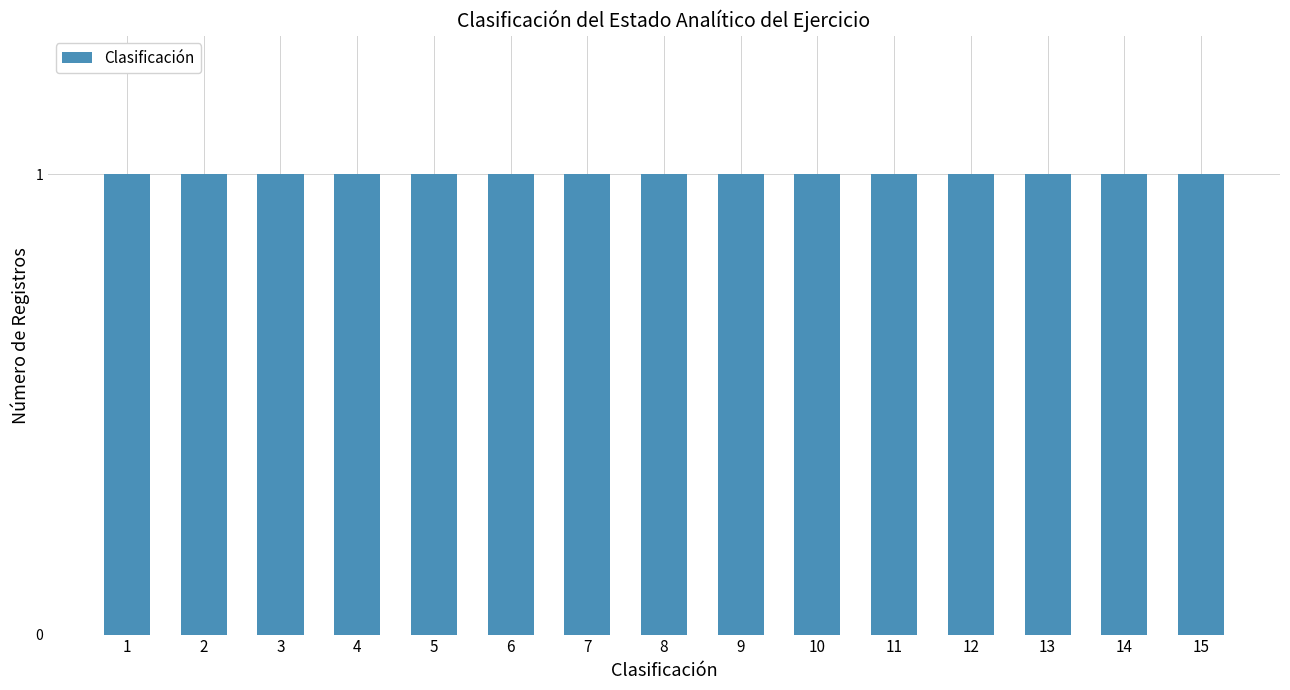

Rank the categories by value from lowest to highest.

1, 2, 3, 4, 5, 6, 7, 8, 9, 10, 11, 12, 13, 14, 15